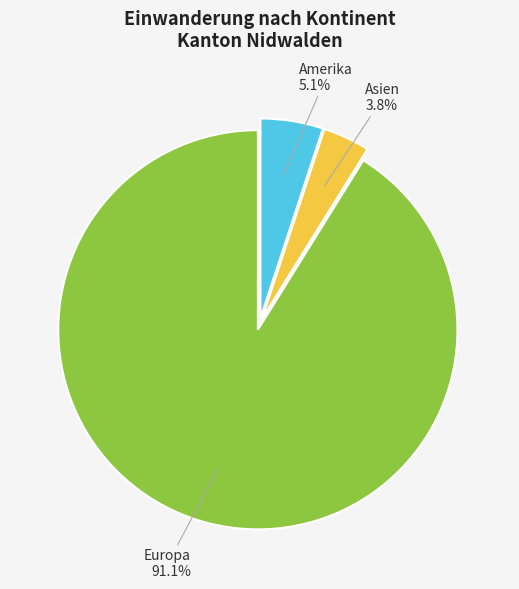

How much of the chart is everything except Europa?

8.9%